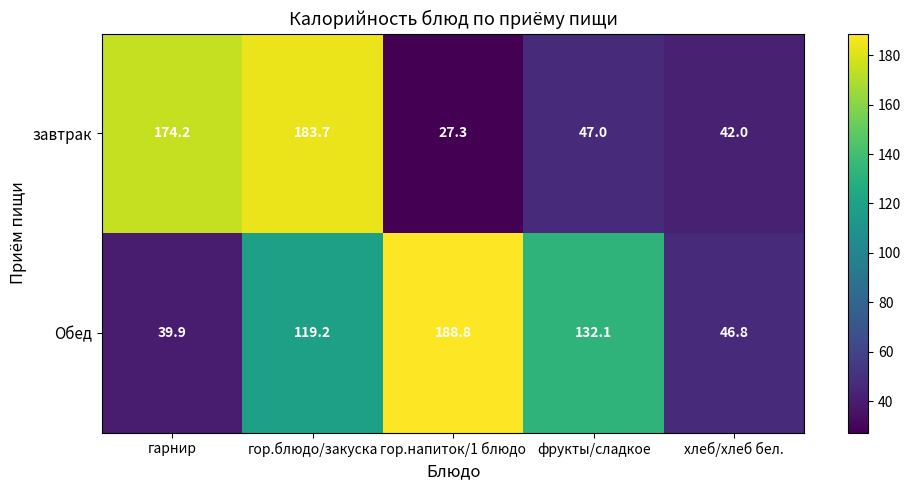

Reading right to left, list all the values displayed in this chart.

завтрак: 42.0	47.0	27.3	183.7	174.2
Обед: 46.8	132.1	188.8	119.2	39.9